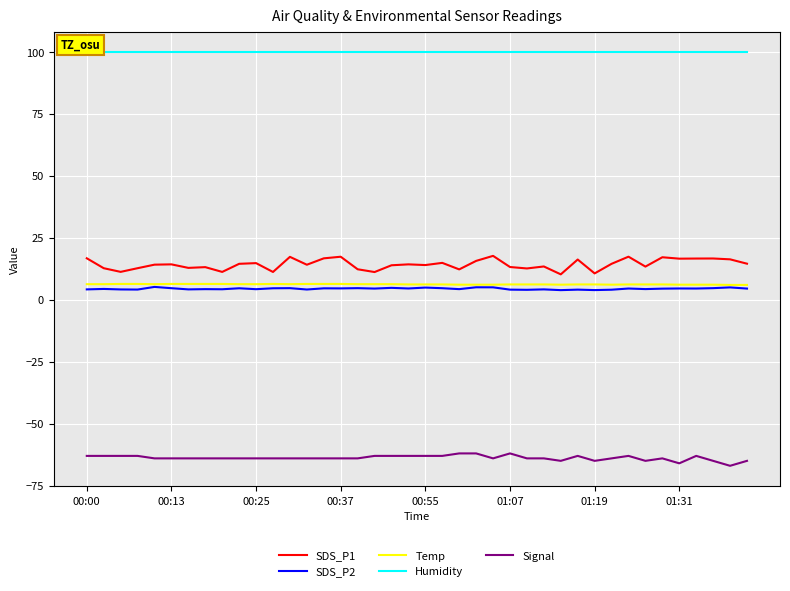

Which series has the largest total across all categories?

Humidity